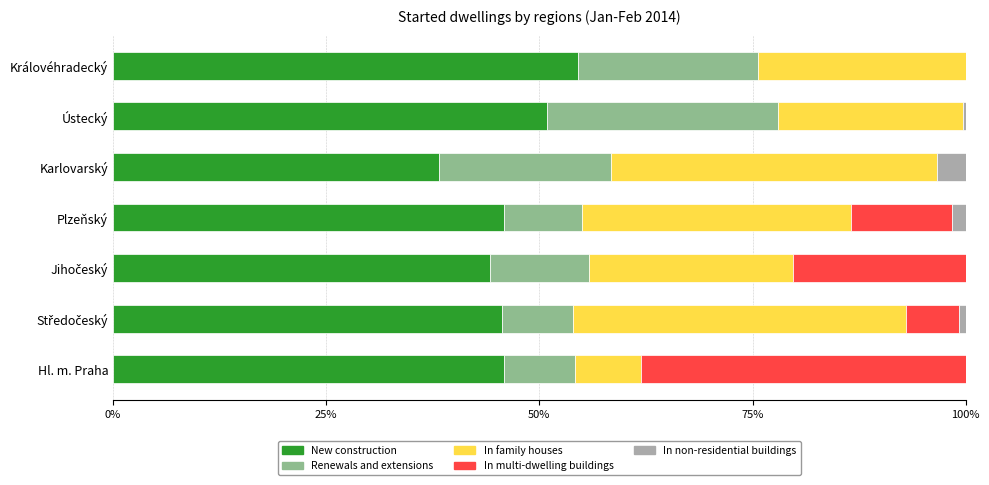

True or false: New construction has a value of 61.2 at Hl. m. Praha.

False